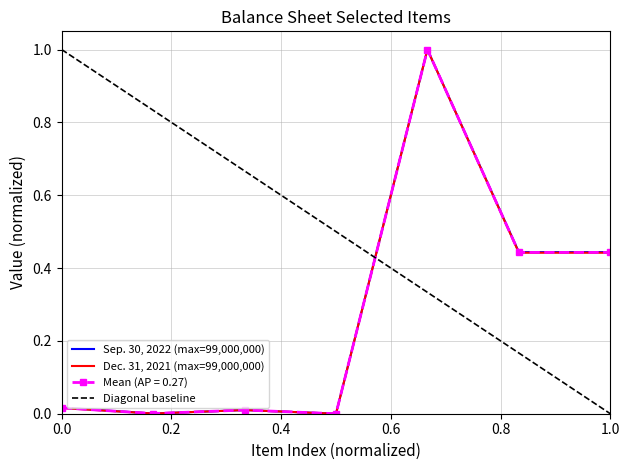

What is the label of the 5th point from the left?

Common stock authorized